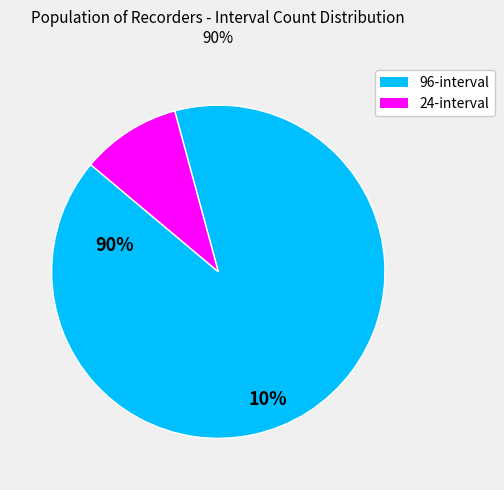

Does any single category account for the majority?

Yes